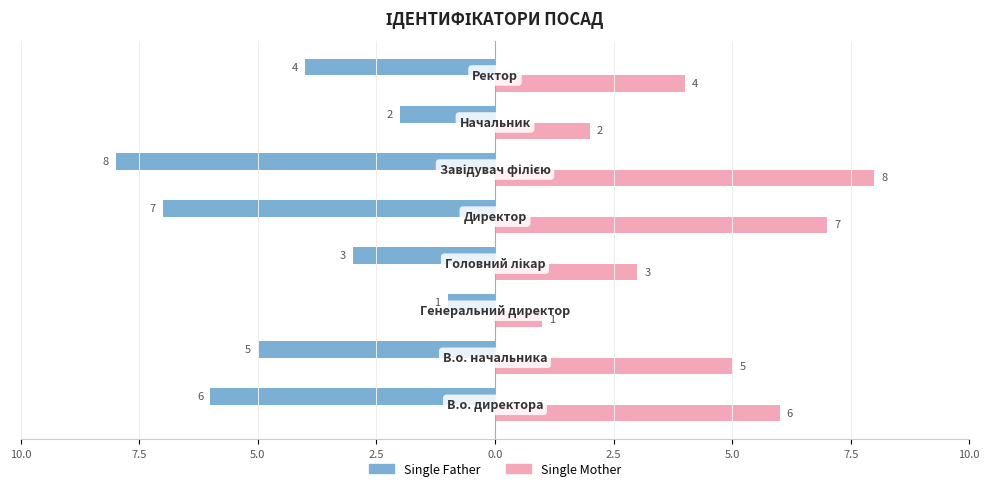

What are all the series names shown in the legend?

Single Father, Single Mother